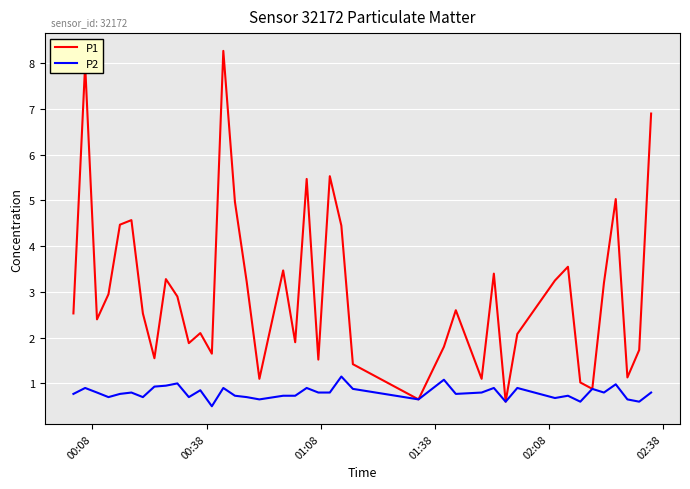

What is the greatest value displayed?

8.3